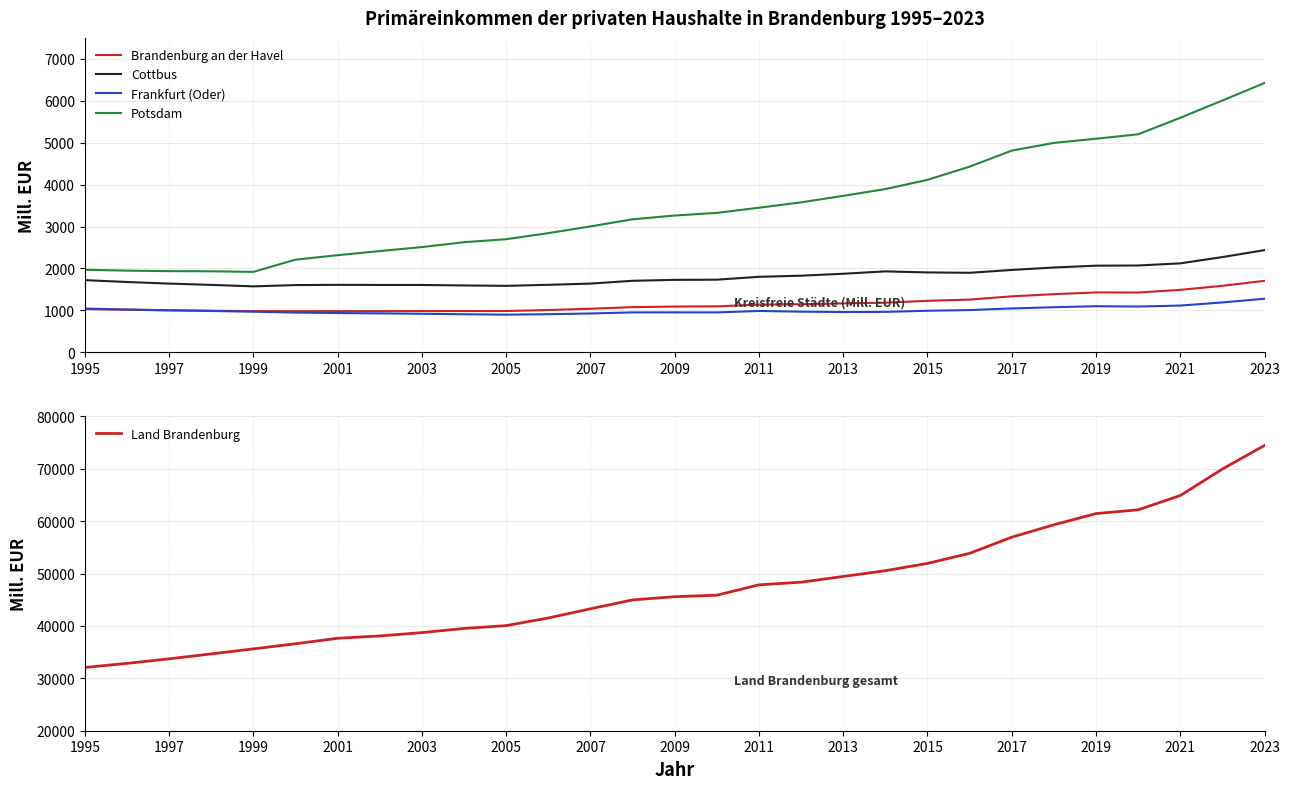

What is the highest value of the Brandenburg an der Havel series?

1705.9